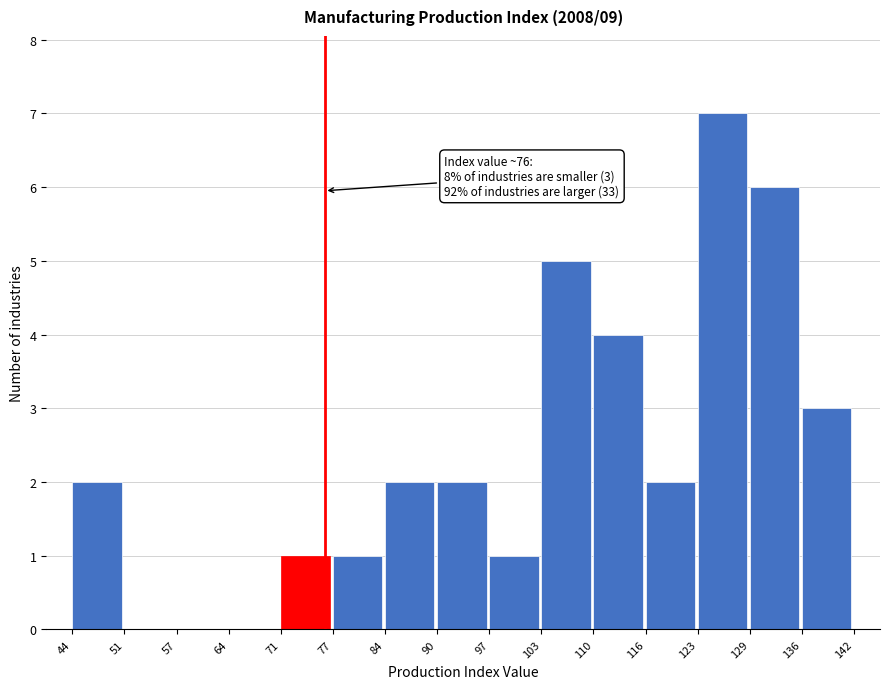

Which range on the x-axis has the tallest bar?

123 to 129